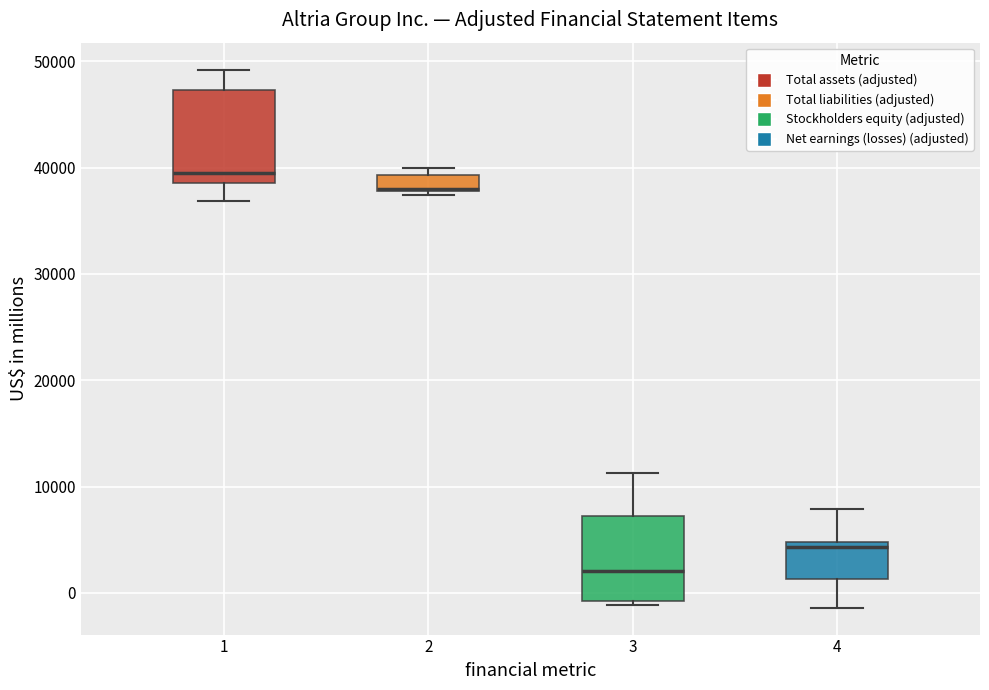

Where does the lower whisker of the box at x = 4 end on the y-axis? The values are not printed on the chart, so give them approximately, as read against the axis.

-1000